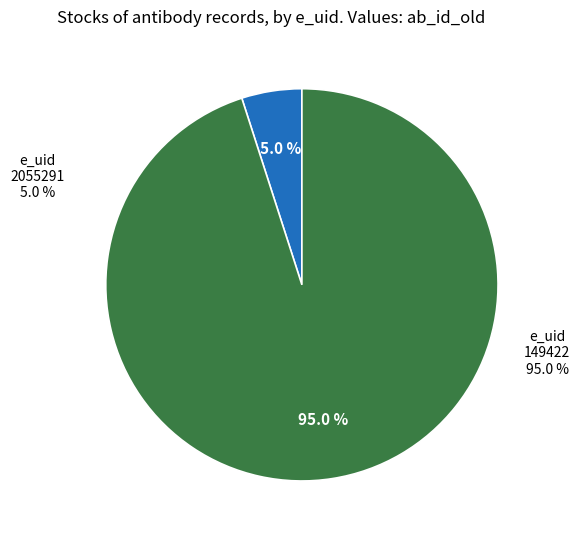

Does 149422 represent more than half of the total?

Yes